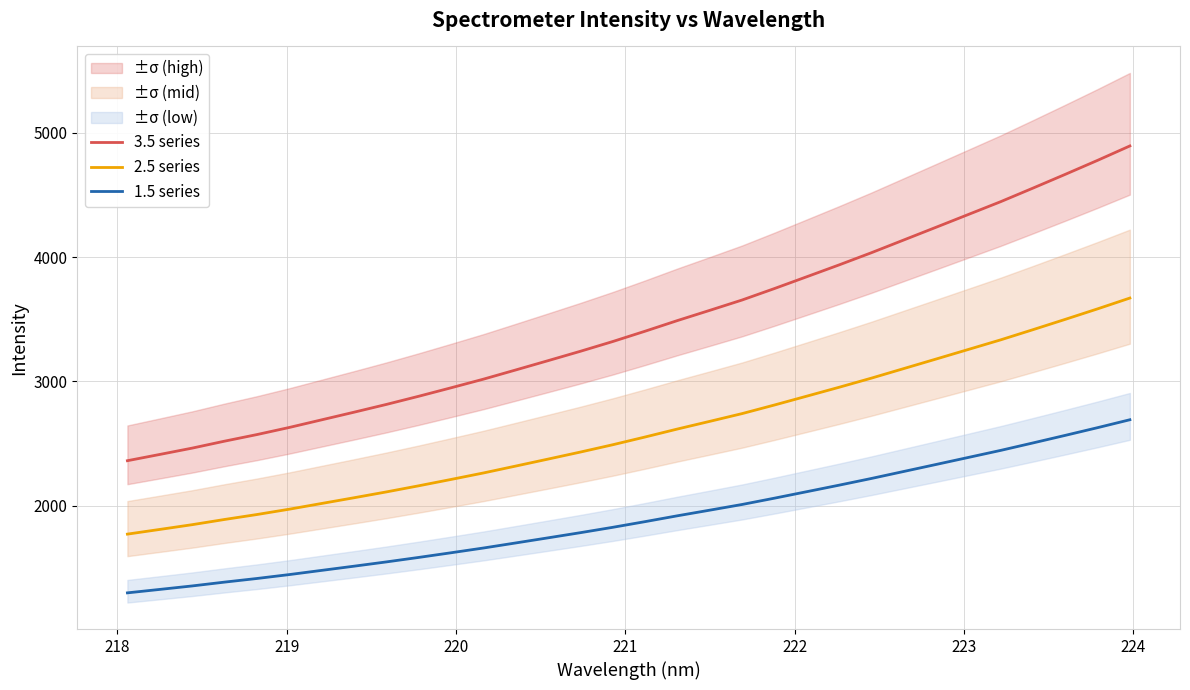

Which series has the largest range (max minus min)?

3.5 series